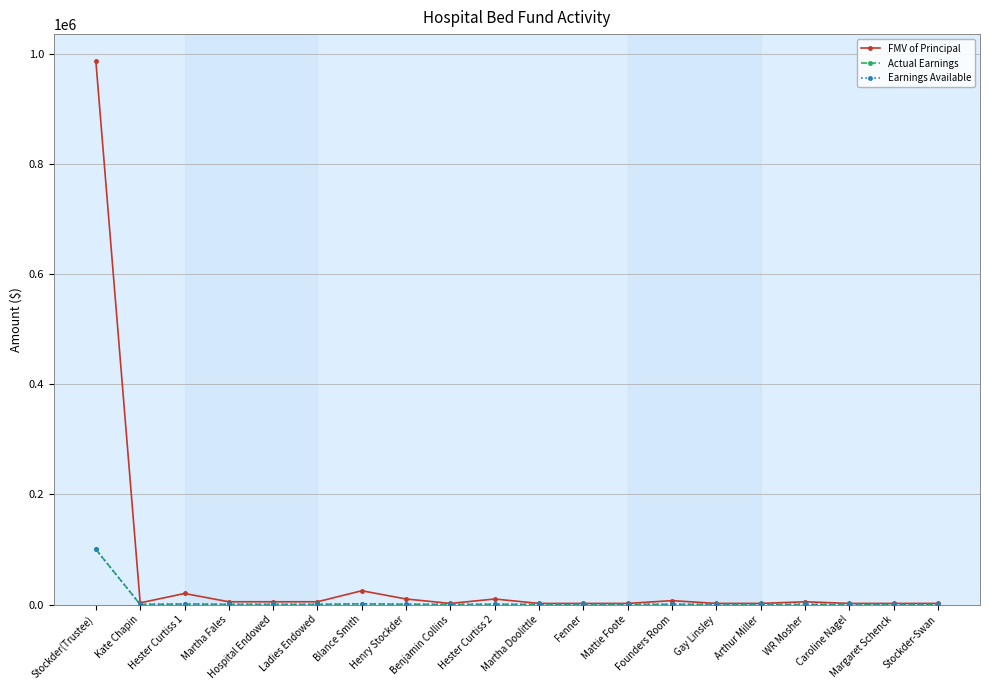

Is the value of Actual Earnings at Stockder-Swan greater than the value of FMV of Principal at WR Mosher?

No